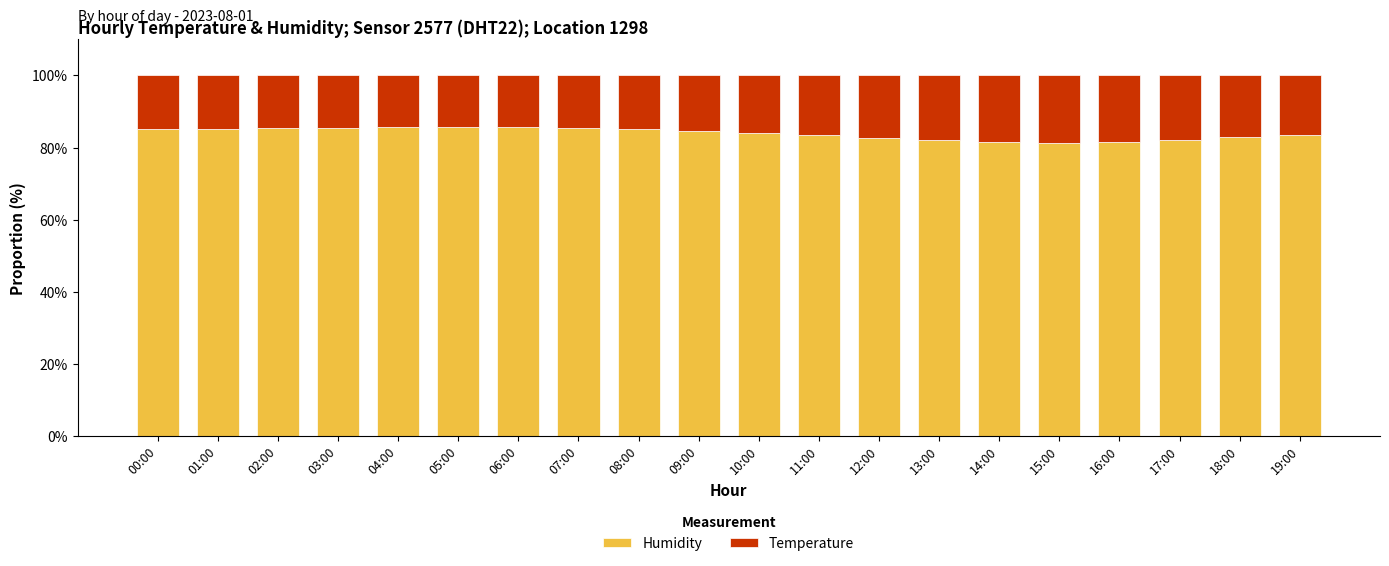

What is the maximum value for Humidity?

85.7